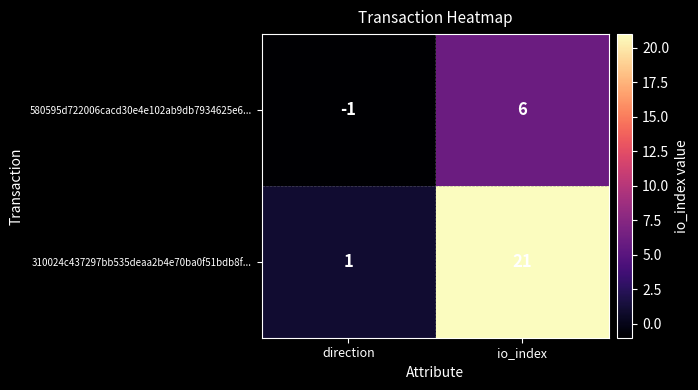

Where is 580595d722006cacd30e4e102ab9db7934625e6... nearest to the value 2?

direction